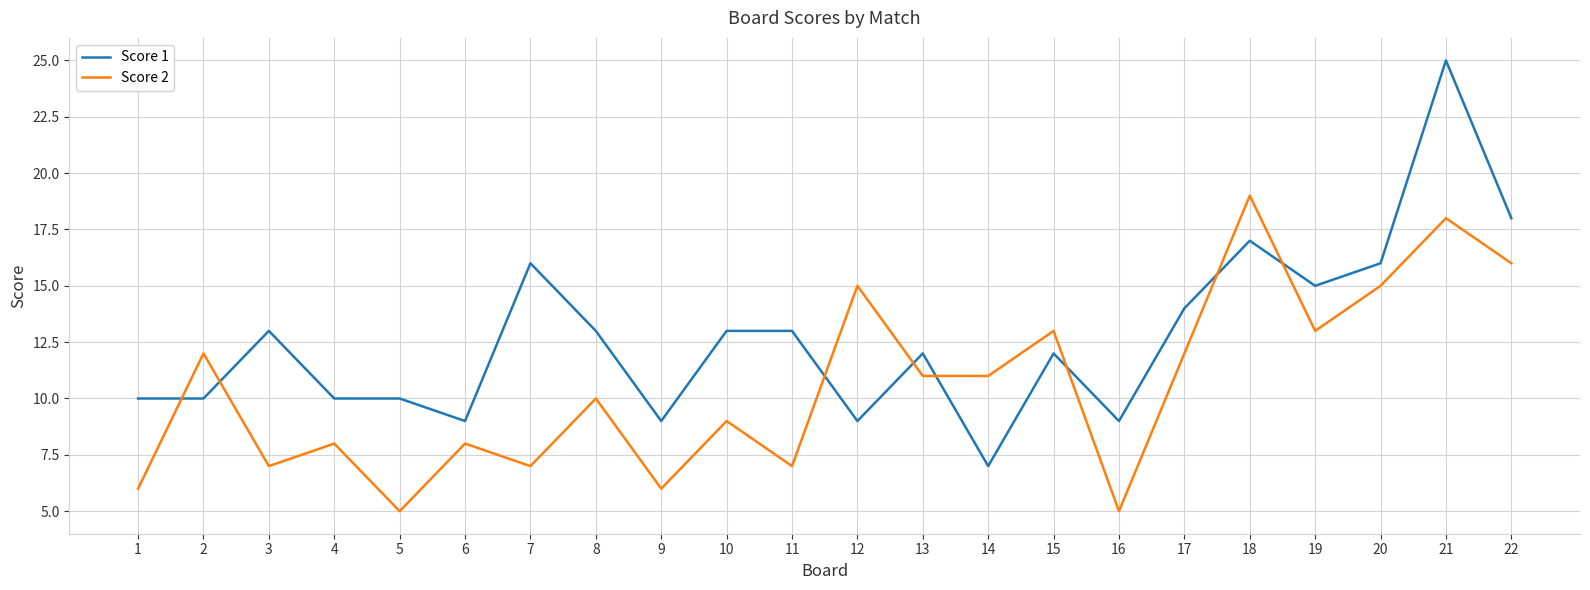

Reading right to left, transcribe all the data shown in this chart.

Score 1: 22=18	21=25	20=16	19=15	18=17	17=14	16=9	15=12	14=7	13=12	12=9	11=13	10=13	9=9	8=13	7=16	6=9	5=10	4=10	3=13	2=10	1=10
Score 2: 22=16	21=18	20=15	19=13	18=19	17=12	16=5	15=13	14=11	13=11	12=15	11=7	10=9	9=6	8=10	7=7	6=8	5=5	4=8	3=7	2=12	1=6